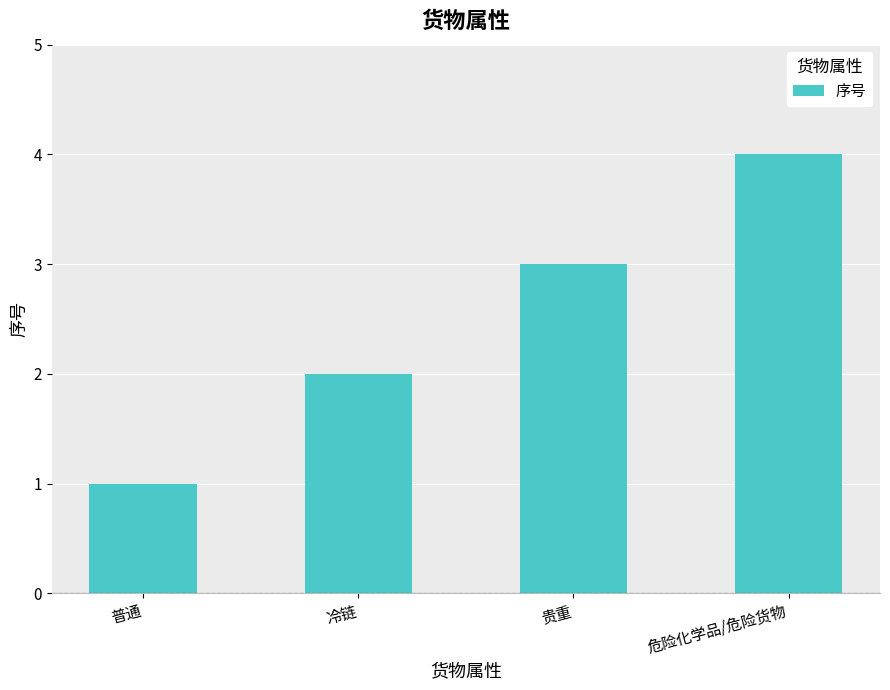

What is the difference between the values at 危险化学品/危险货物 and 普通?

3